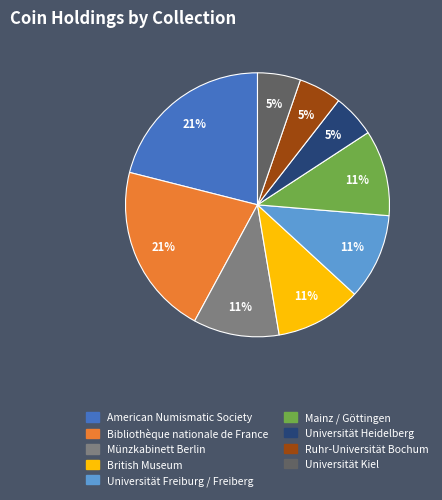

What is the ratio of the value at Universität Freiburg / Freiberg to the value at Münzkabinett Berlin?

1.0